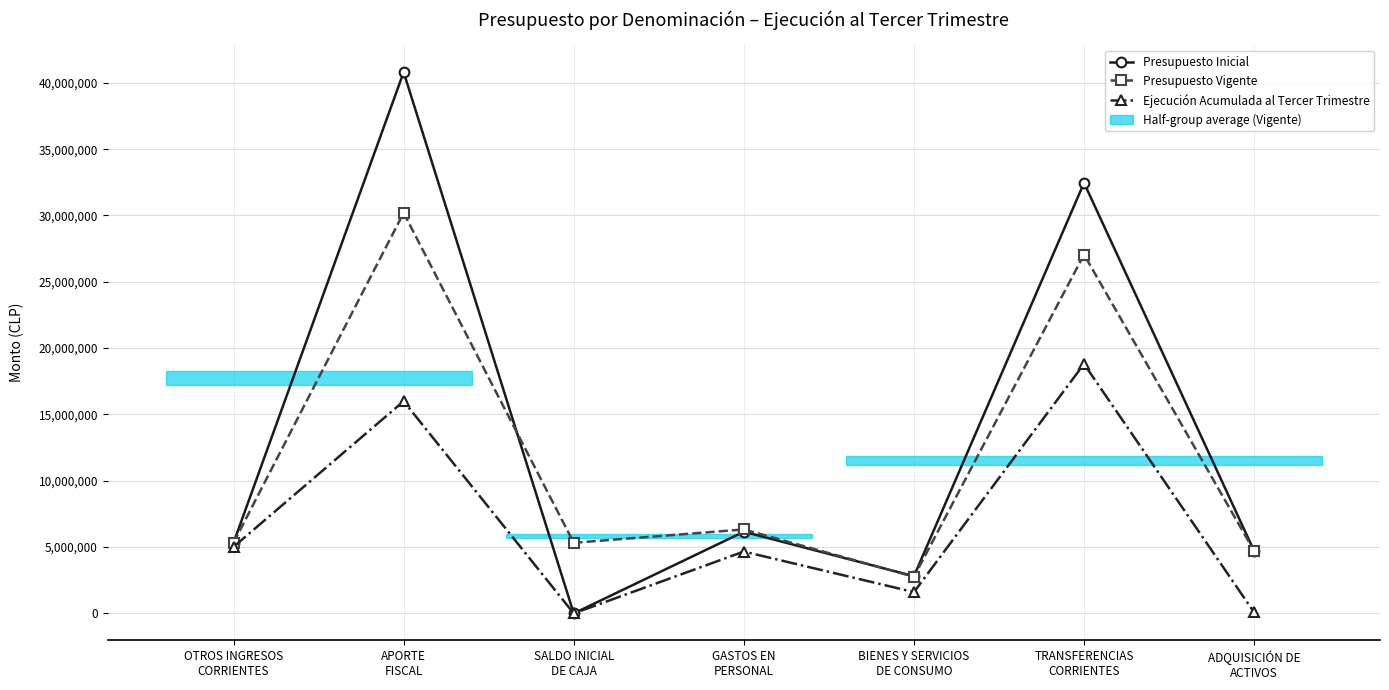

How many times do Presupuesto Vigente and Presupuesto Inicial cross each other?

2